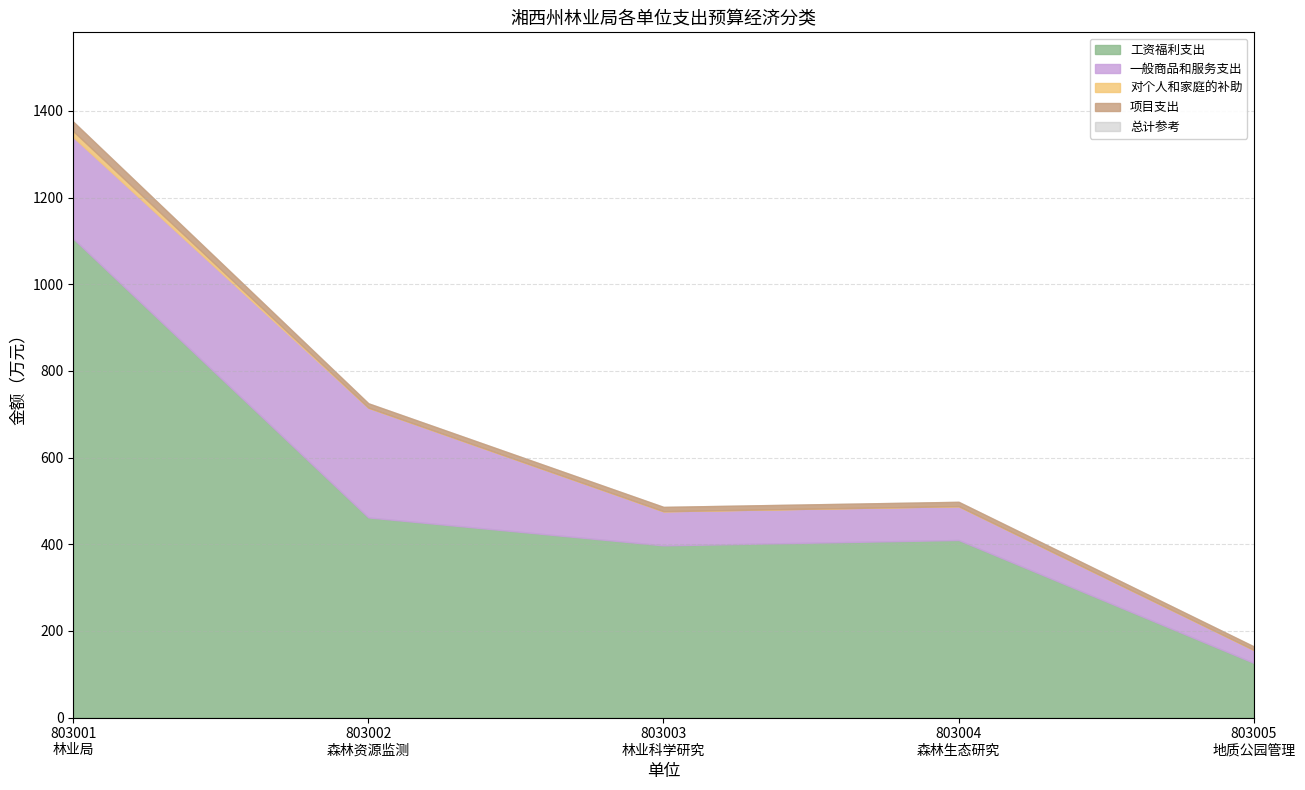

Which series changed the most between 803003_湘西土家族苗族自治州林业科学研究所 and 803005_湘西土家族苗族自治州地质公园管理处?

总计